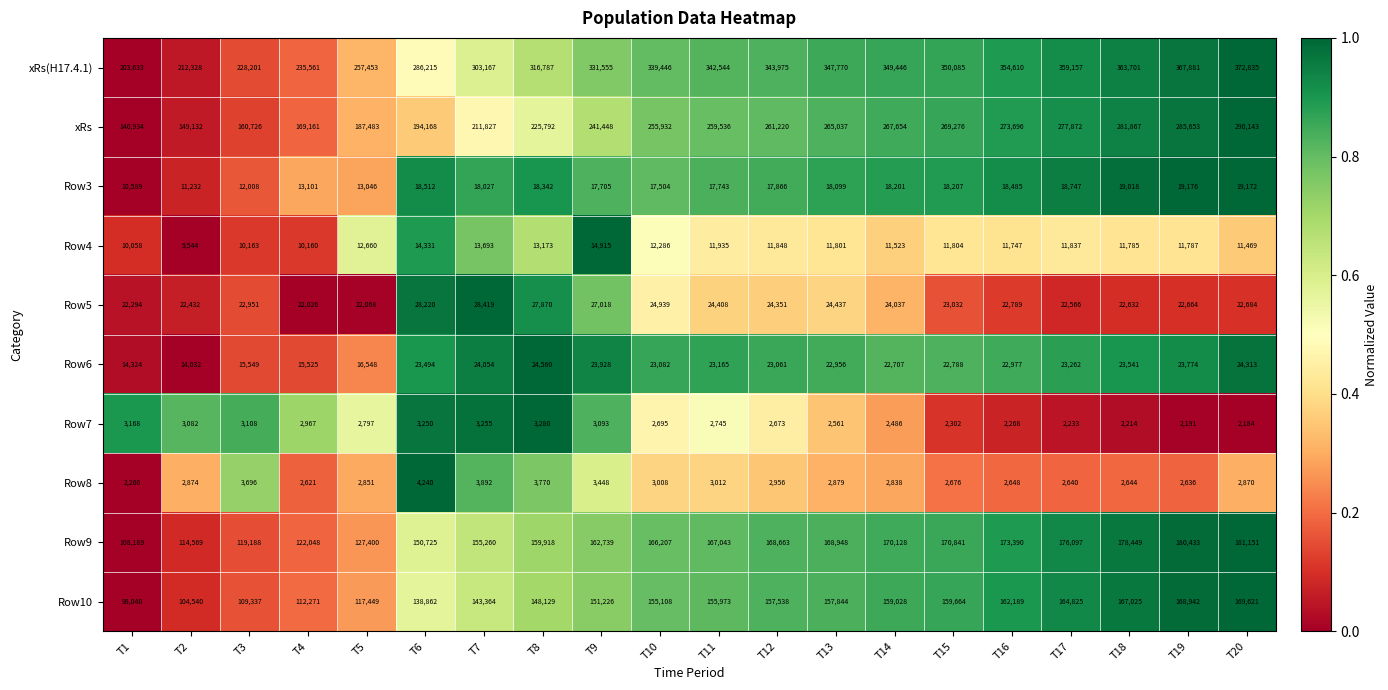

What is the sum of the Row5 values at T17 and T18?

45198